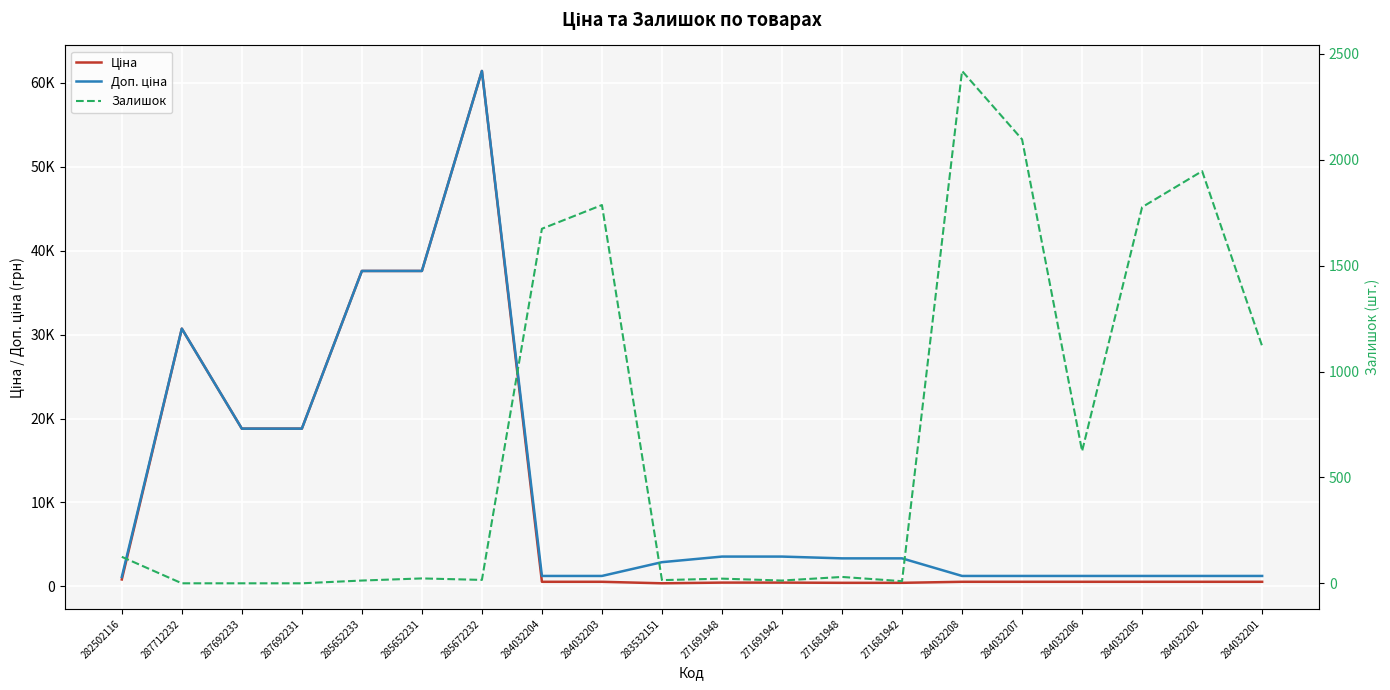

The value of Ціна at 284032206 is 713.0. True or false?

False